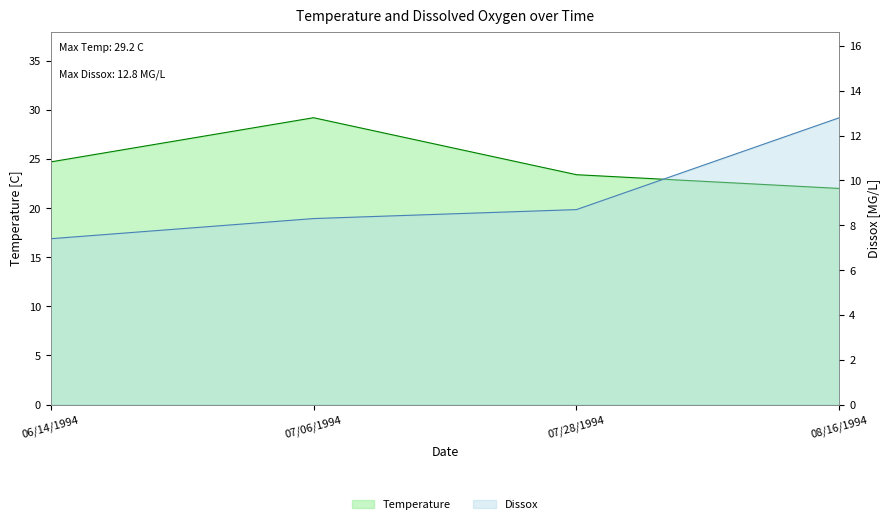

Rank the categories by Dissox value from lowest to highest.

06/14/1994, 07/06/1994, 07/28/1994, 08/16/1994